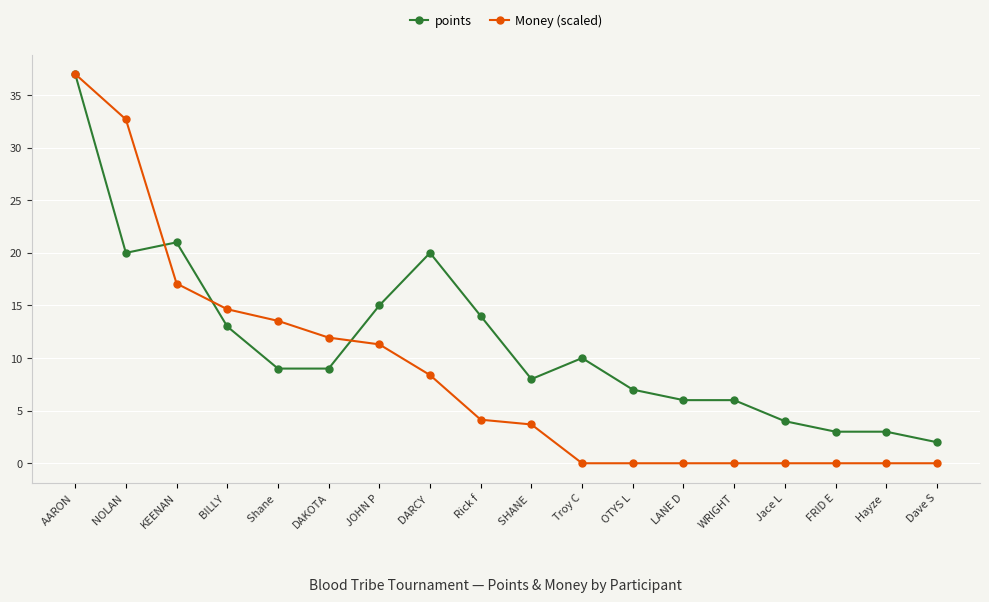

What is the label of the 6th point from the right?

LANE D